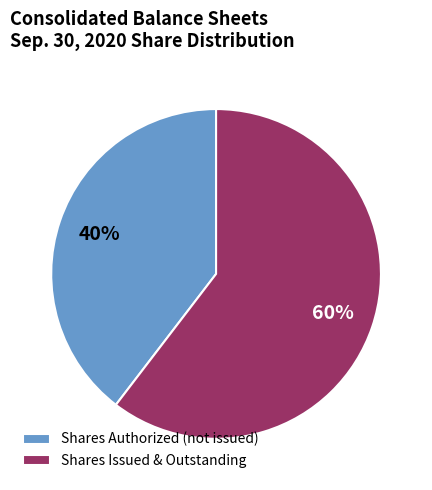

Is it true that Shares Authorized (not issued) is 53% of the pie?

False